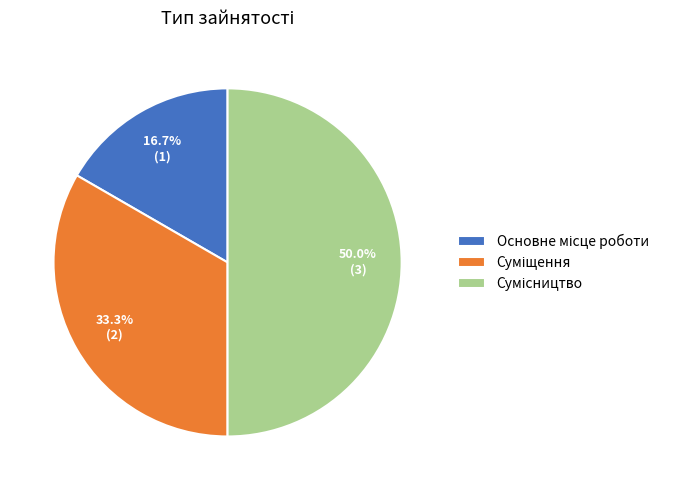

How many segments does this pie chart have?

3